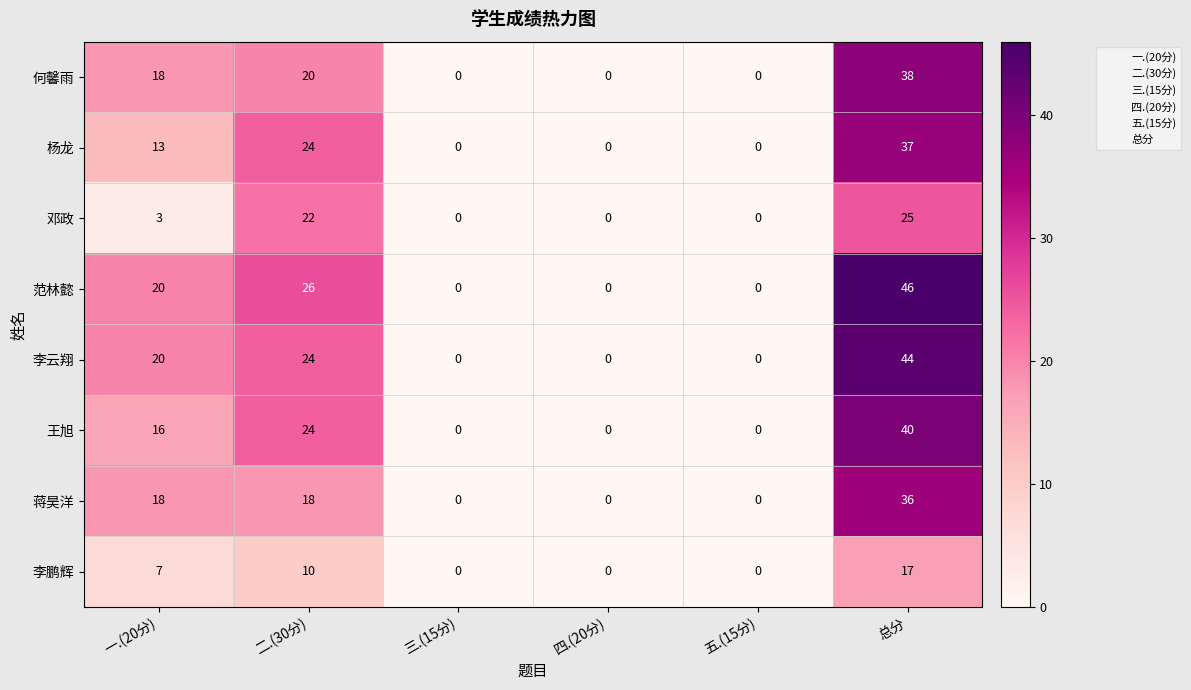

Which series has the largest total across all categories?

范林懿